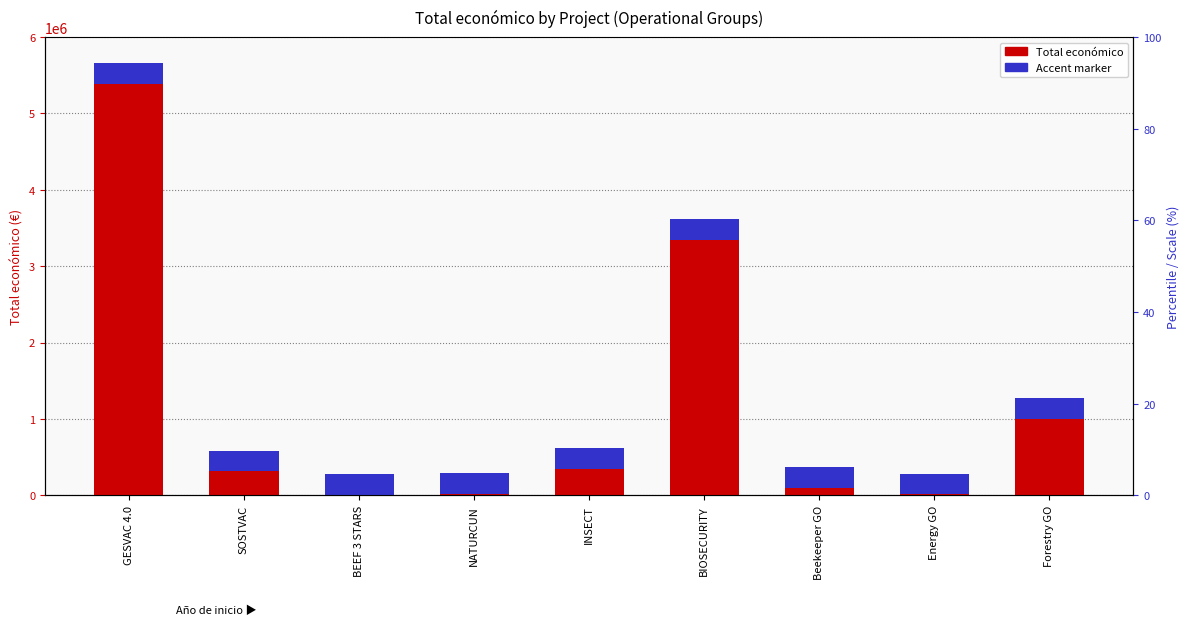

Which series has the largest total across all categories?

Total económico